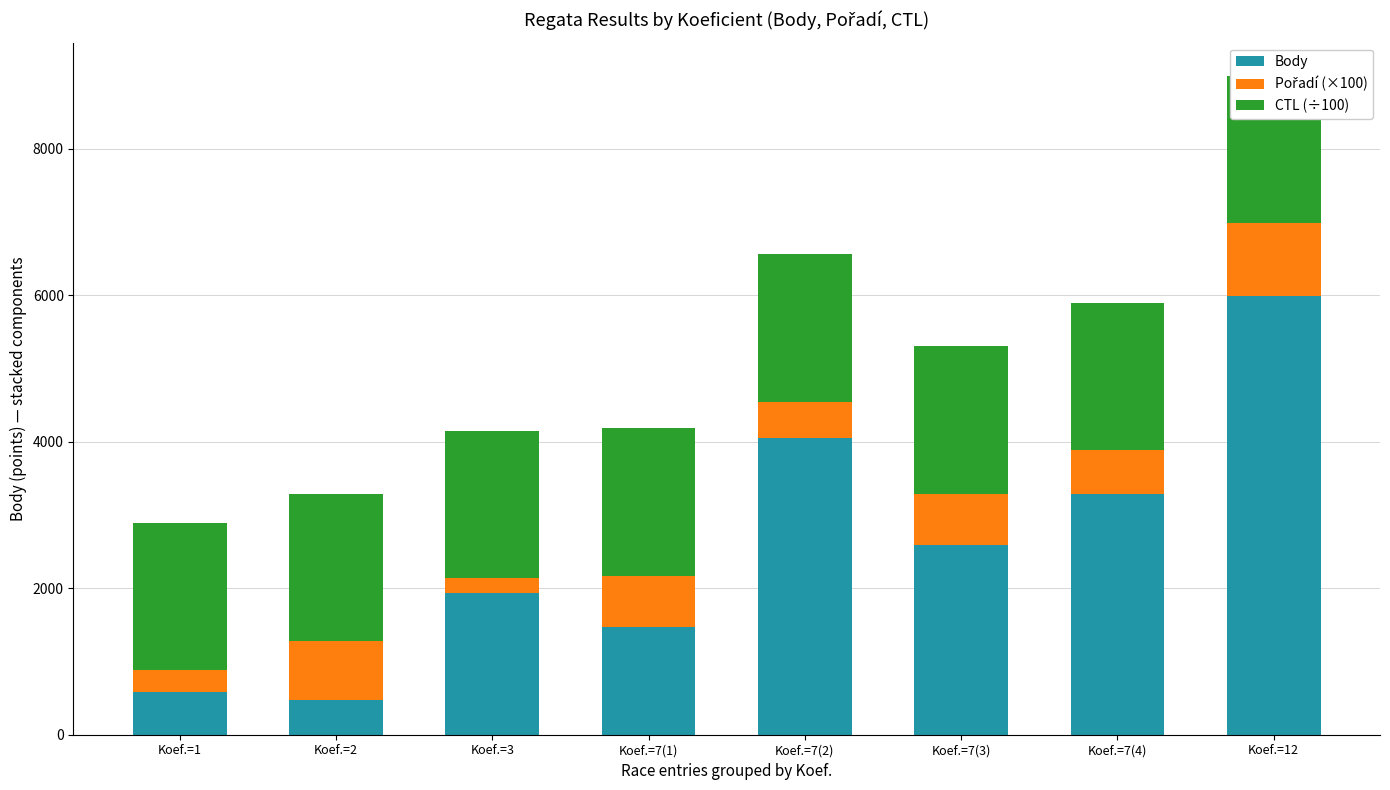

Where is Body nearest to the value 3233?

Koef.=7(4)